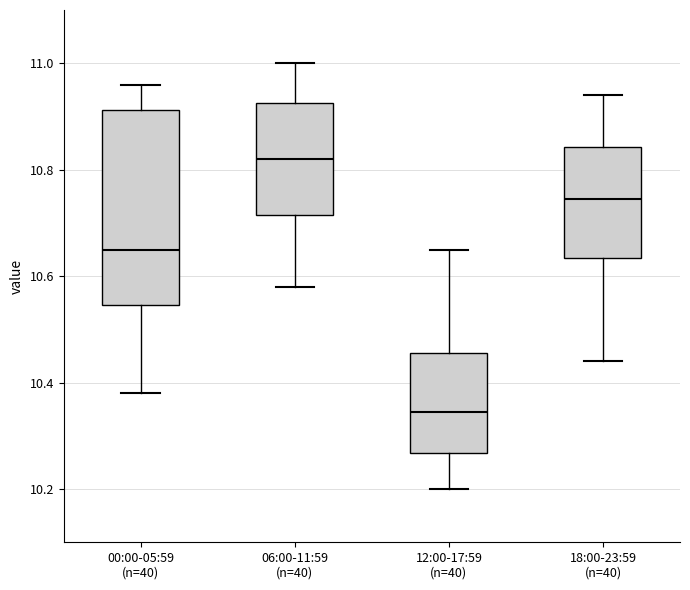

Which box has the highest median line?

06:00-11:59 (n=40)